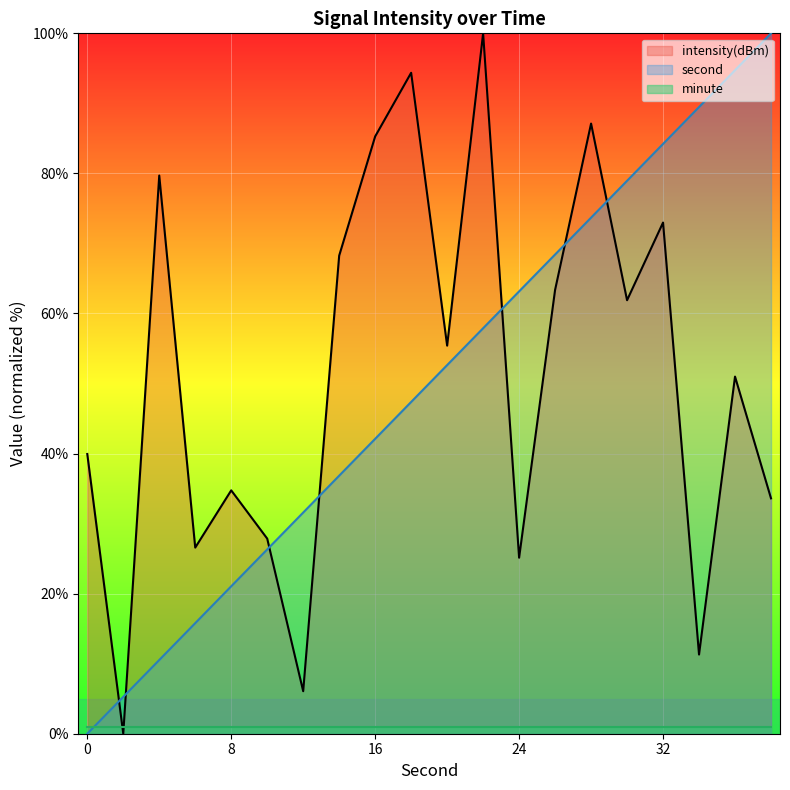

Is the value of second at 24 greater than the value of intensity at 36?

Yes